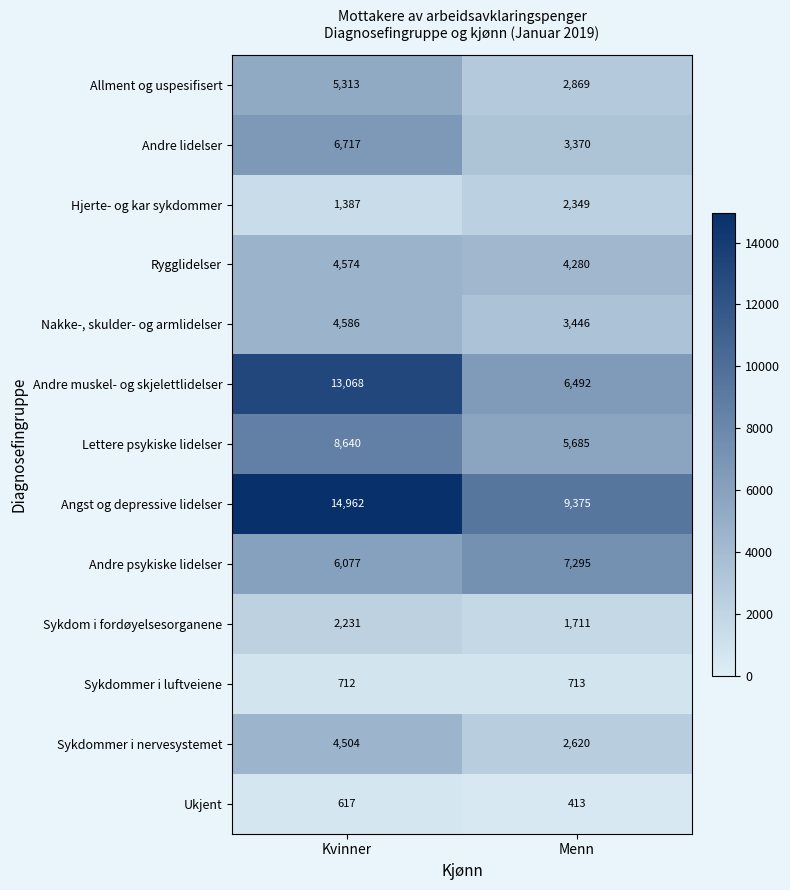

What is the greatest value displayed?

14962